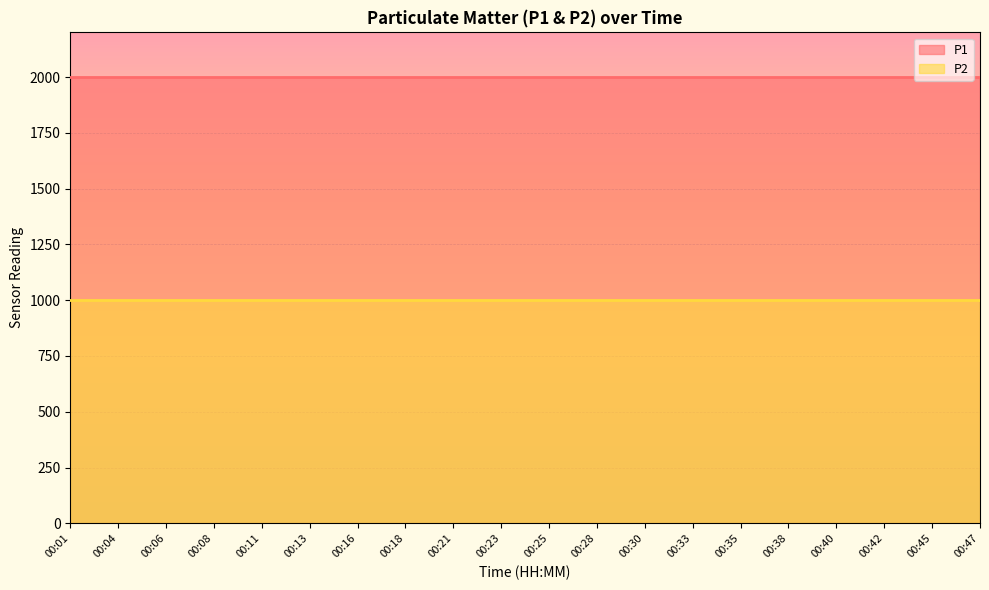

Which category has the lowest value in the P2 series?

00:01